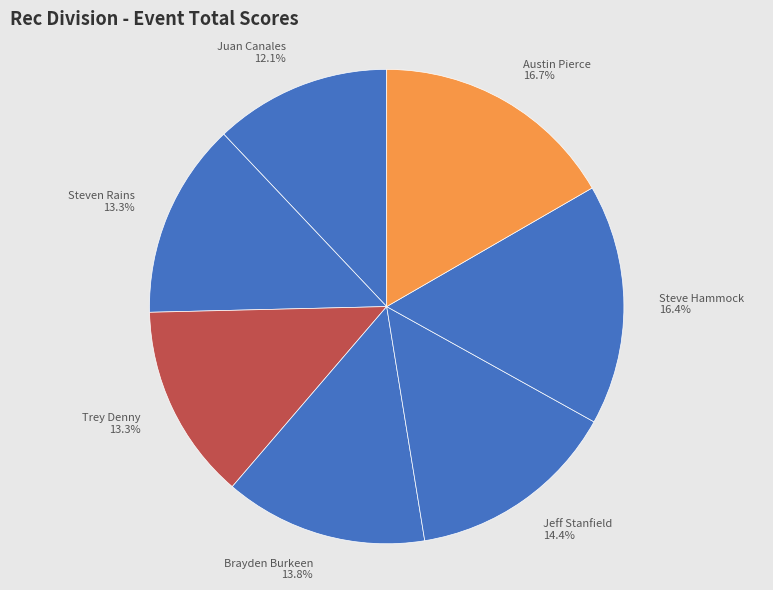

True or false: Steve Hammock accounts for 16% of the total.

True